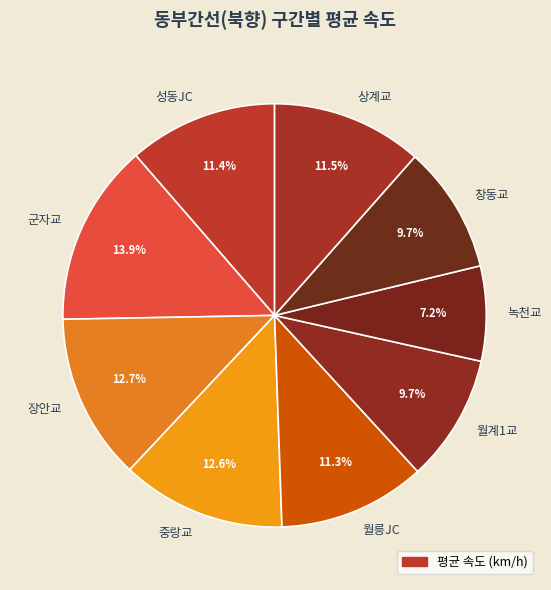

Approximately how many times larger is the value at 월릉JC compared to 장안교?

0.9